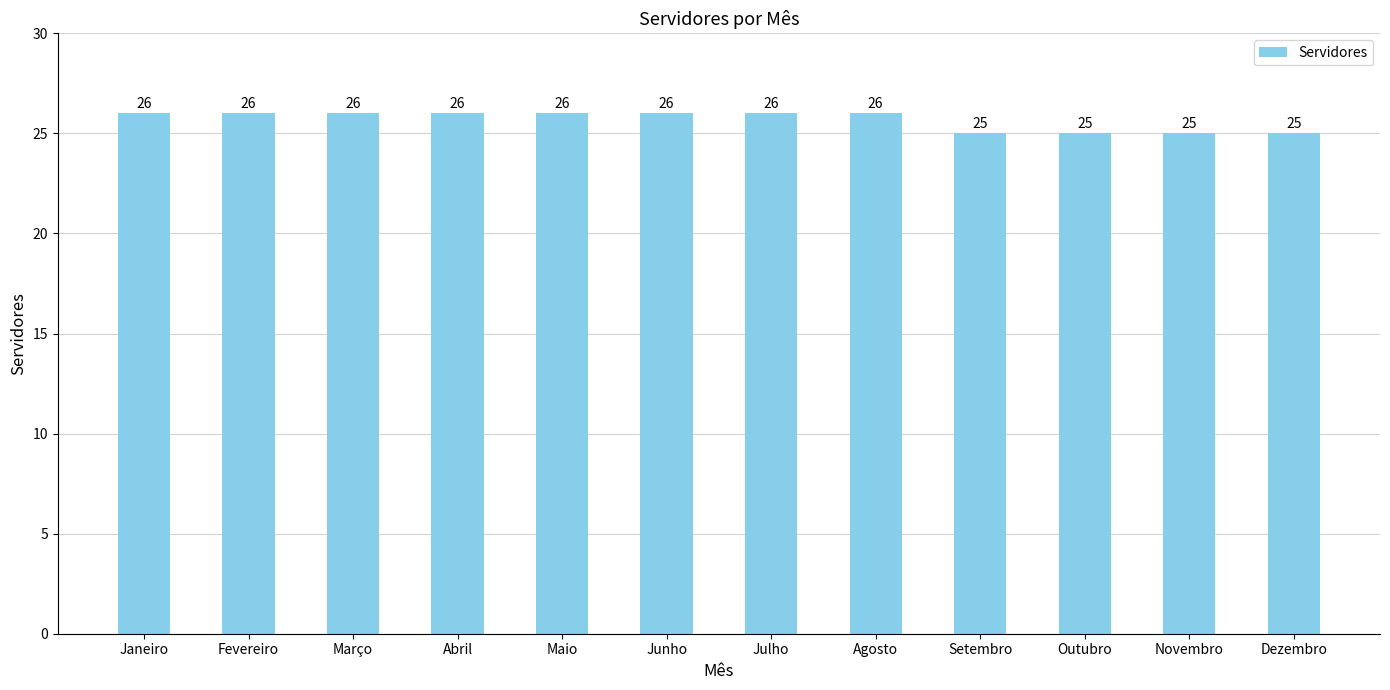

How many series are shown in this chart?

1